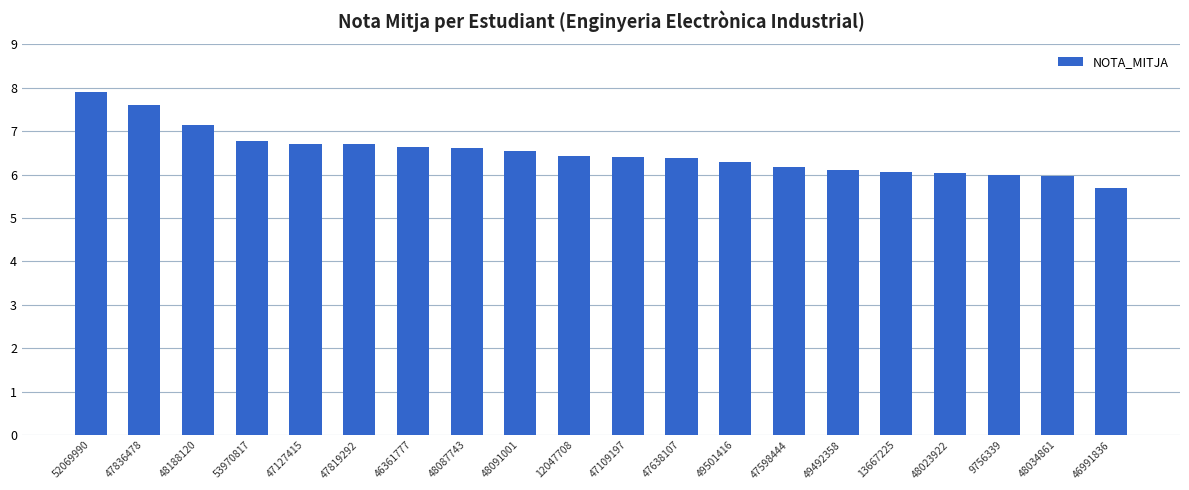

True or false: the data shows 10.3 at 47598444.

False